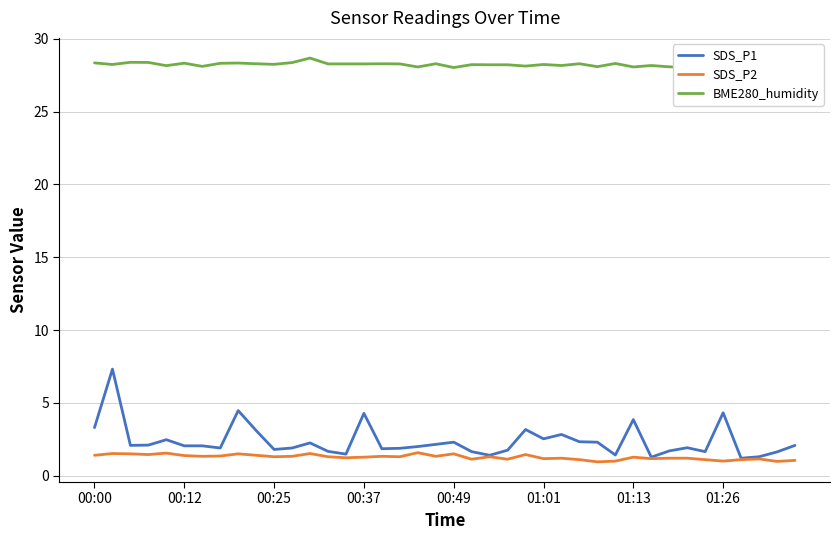

What is the total value across all series at 23?

31.1